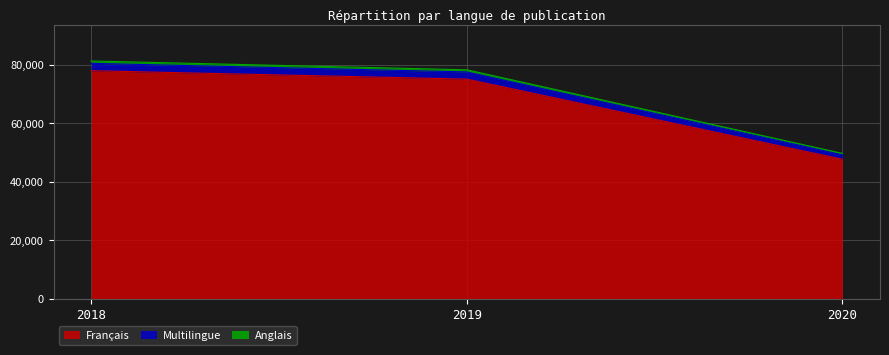

At how many categories does at least one series exceed 65552?

2